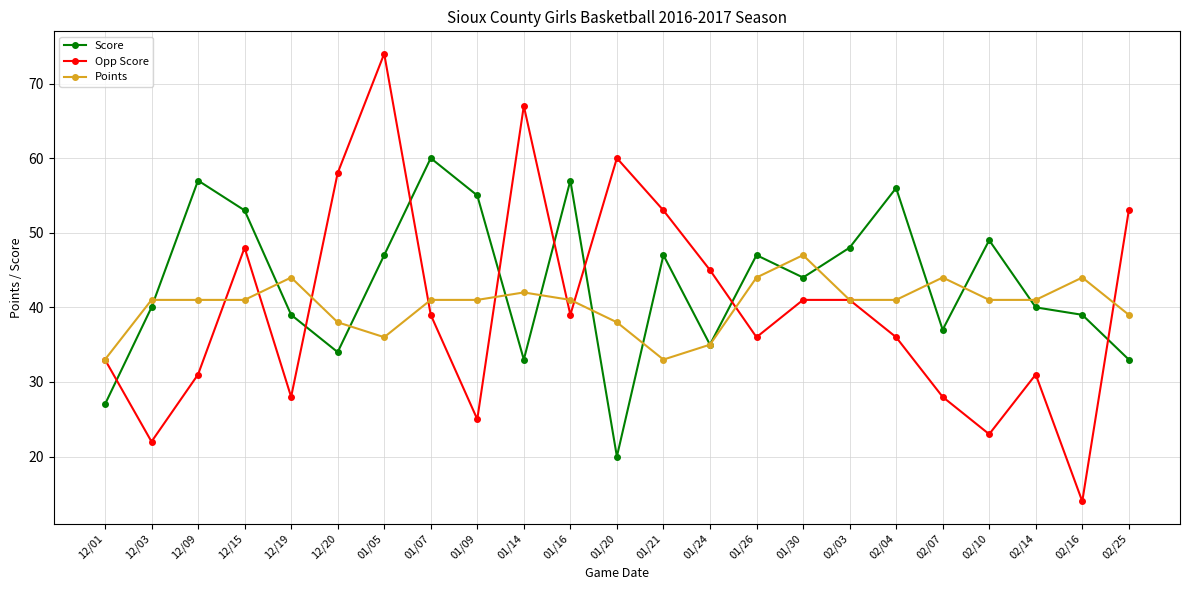

True or false: Opp Score has a value of 28 at 02/07.

True